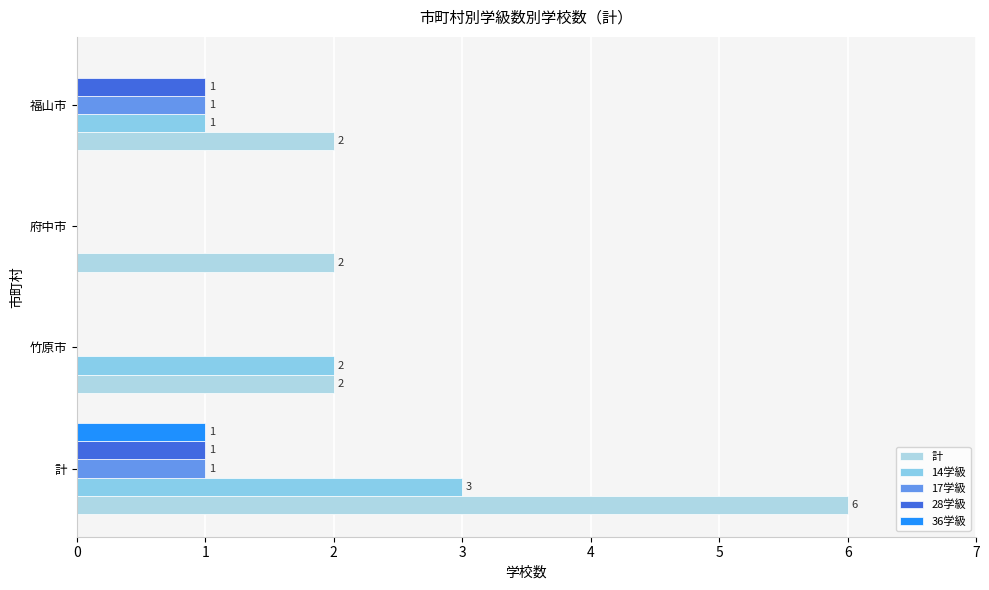

Reading left to right, what are all the values shown in this chart?

計: 6	2	2	2
14学級: 3	2	0	1
17学級: 1	0	0	1
28学級: 1	0	0	1
36学級: 1	0	0	0